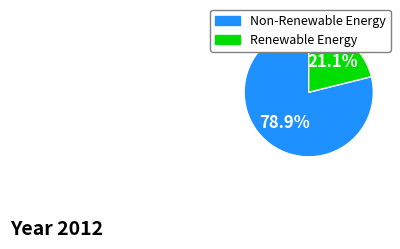

Is there a majority slice in this chart?

Yes